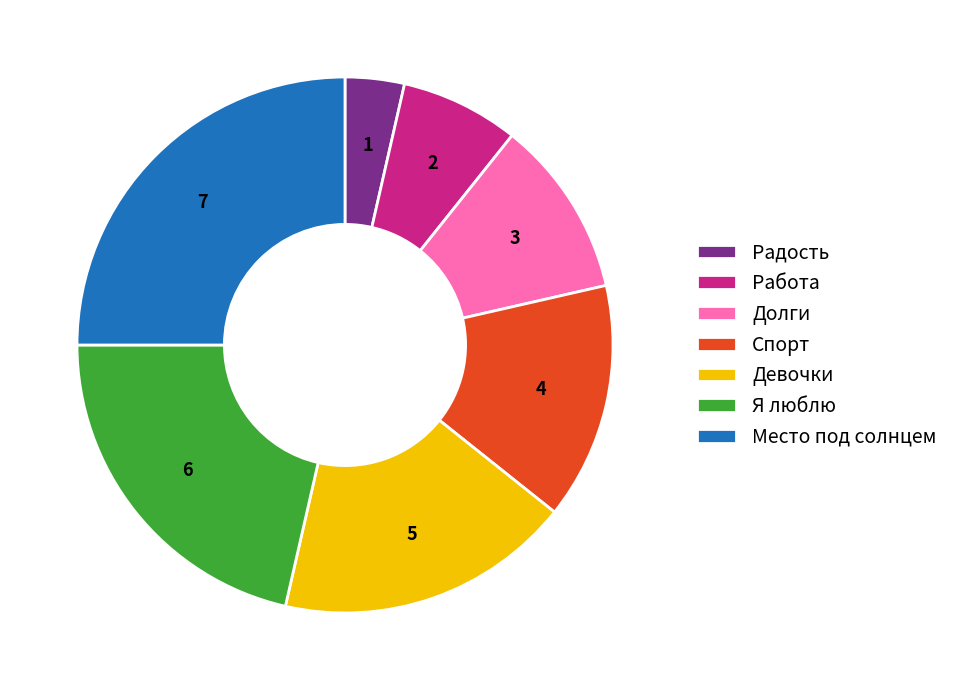

Rank the categories by value from lowest to highest.

Радость, Работа, Долги, Спорт, Девочки, Я люблю, Место под солнцем